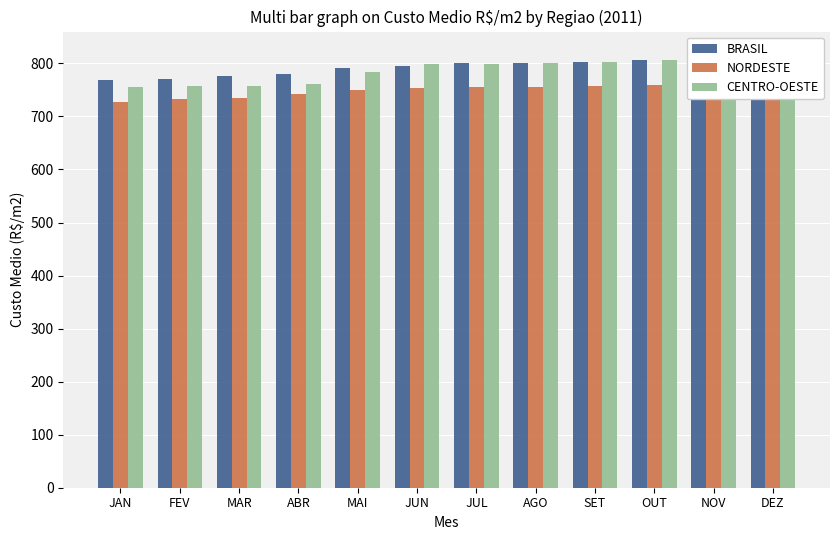

What is the label of the 4th bar from the right?

SET